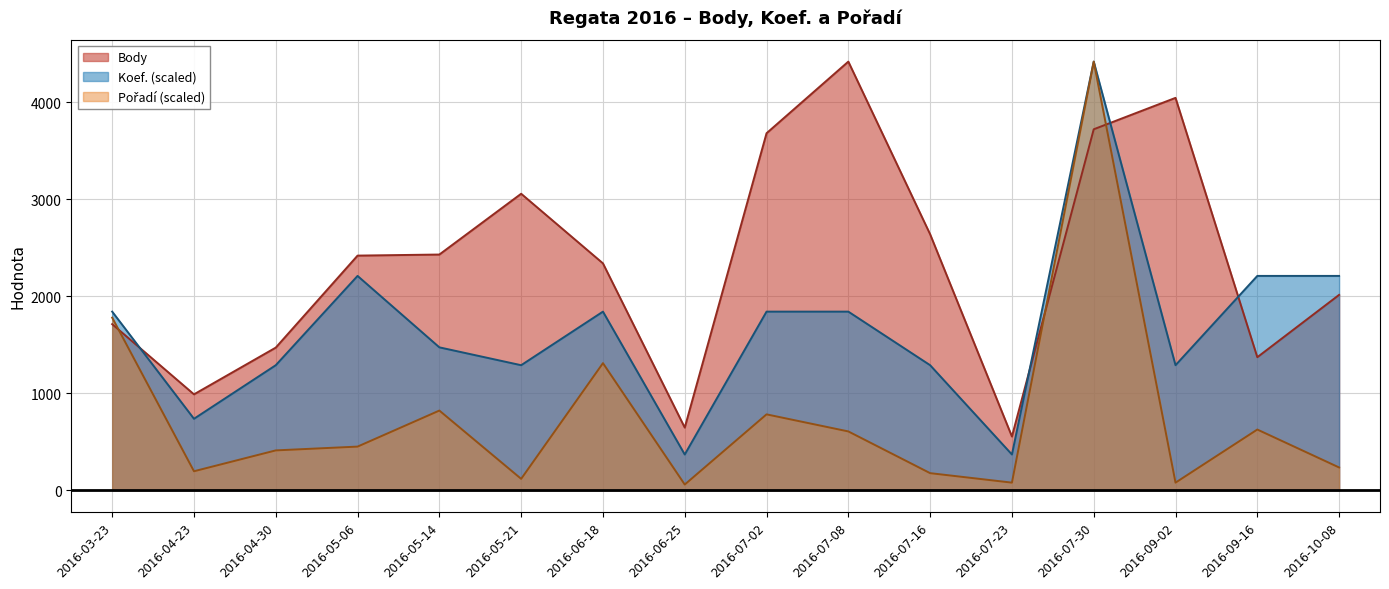

True or false: Body and Koef. cross at least once.

True